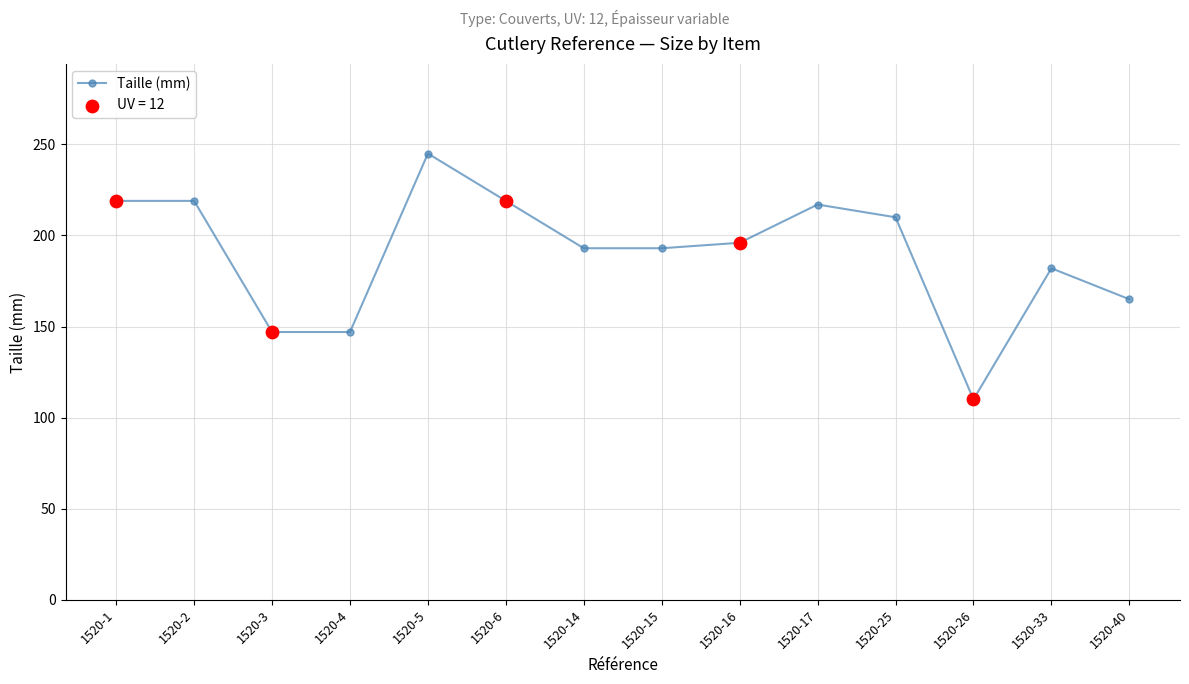

What is the change in value from 1520-14 to 1520-33?

-11